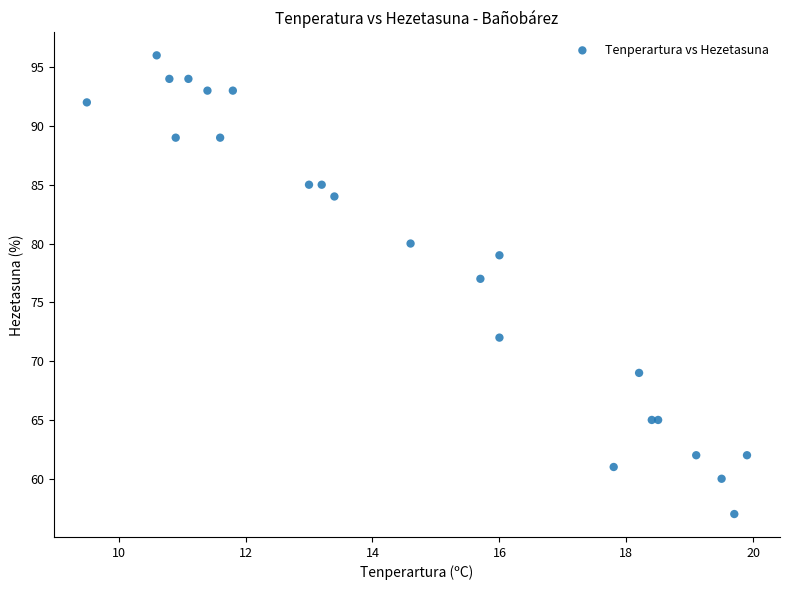

What Y value in the scatter plot is closest to 76?

77